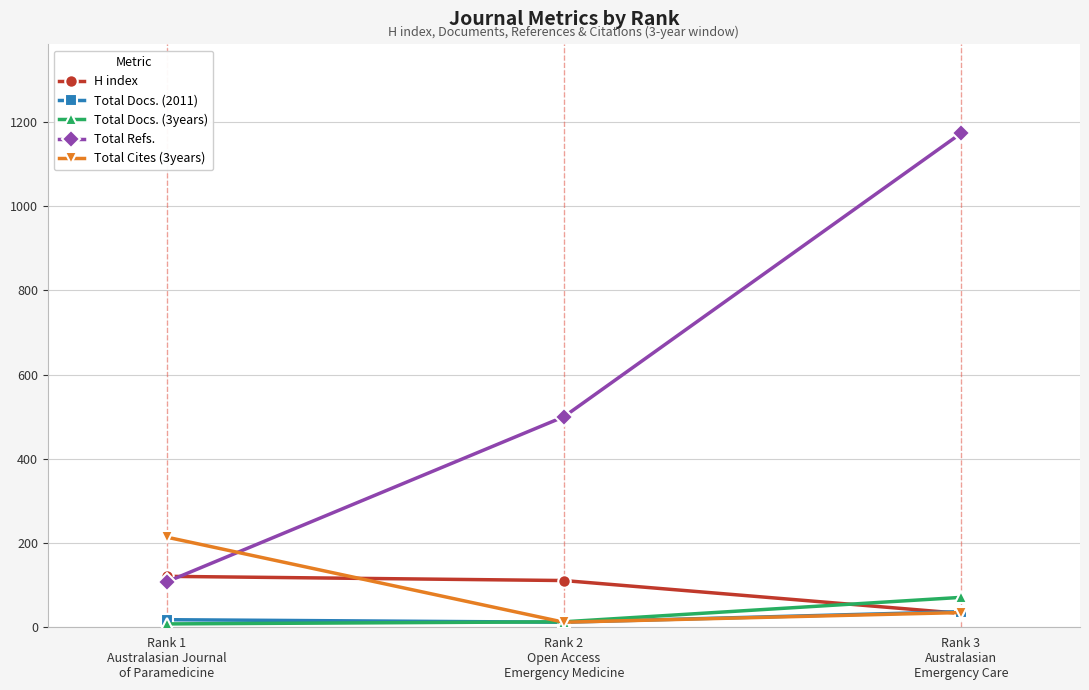

What position from the right is Rank 1
Australasian Journal
of Paramedicine?

3